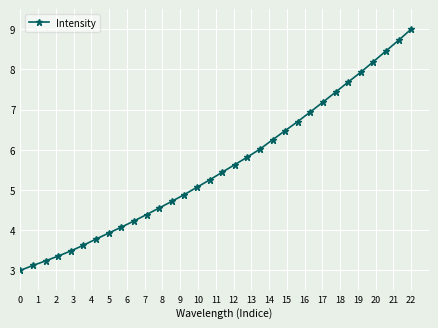

True or false: the data has more than 2 interior local peaks.

False